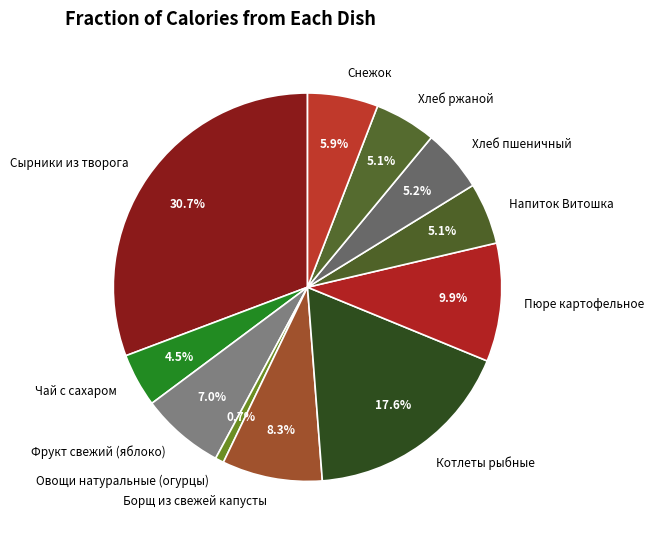

What portion of the pie excludes Котлеты рыбные?

82.4%